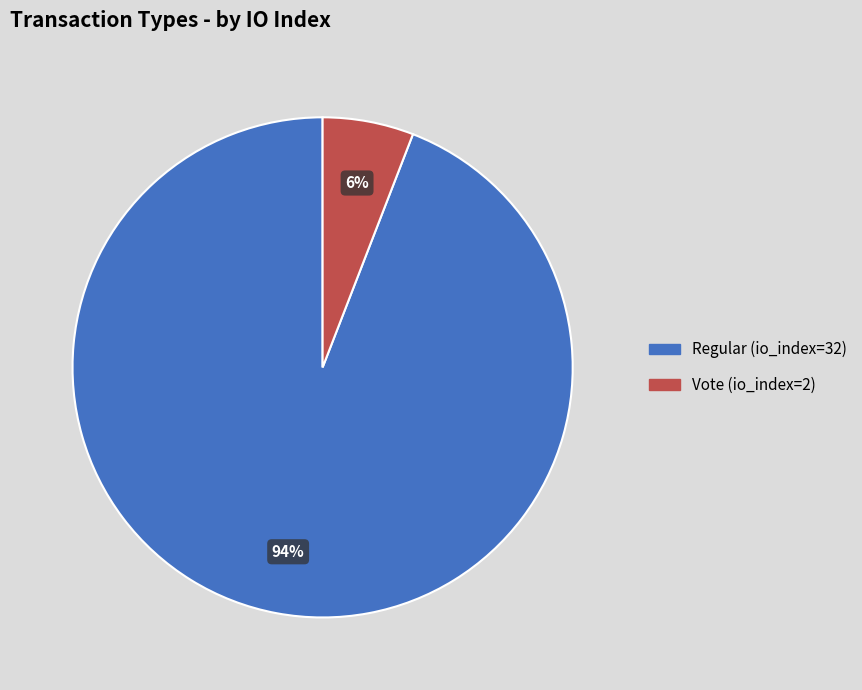

How many segments does this pie chart have?

2